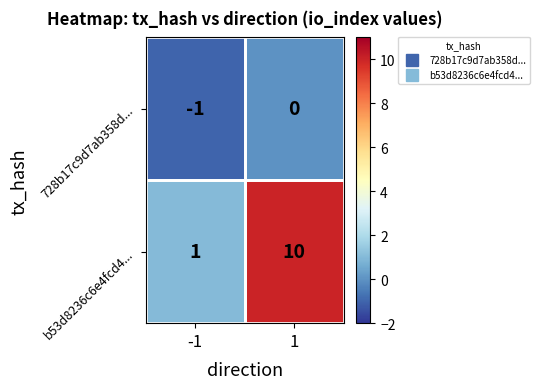

True or false: 728b17c9d7ab358d... has a value of 0 at 1.

True